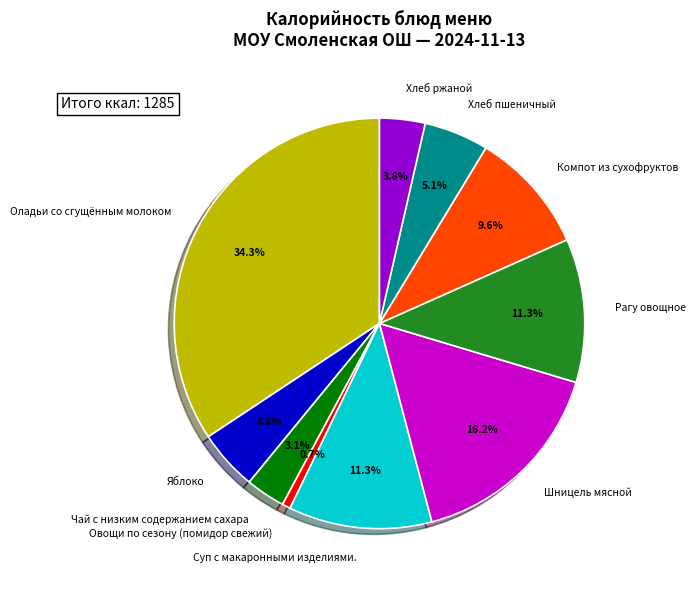

To the nearest percent, what is the combined percentage of Хлеб ржаной and Овощи по сезону (помидор свежий)?

4%